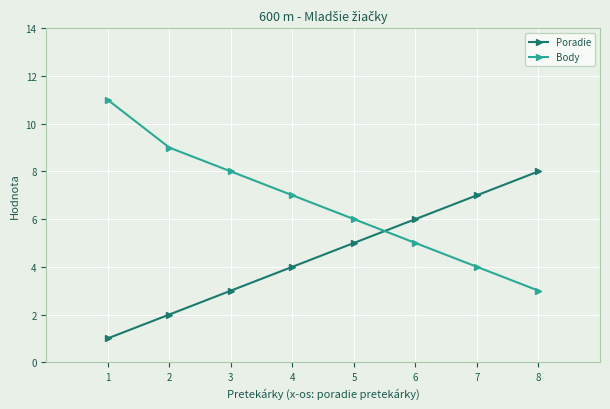

What are all the series names shown in the legend?

Poradie, Body